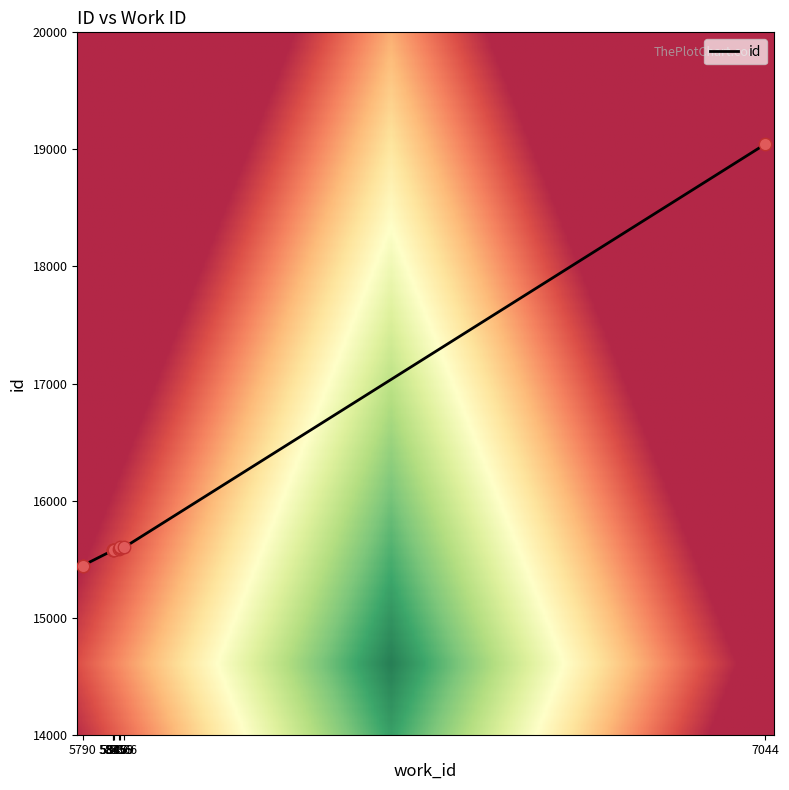

What is the change in value from 5847 to 7044?

+3468